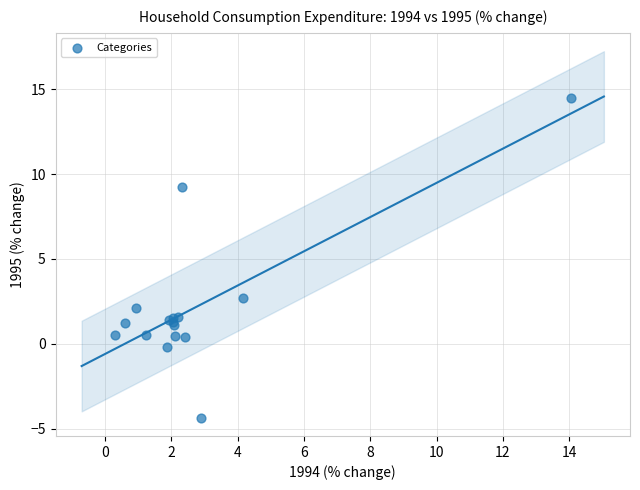

What Y value in the scatter plot is closest to 5?

2.7